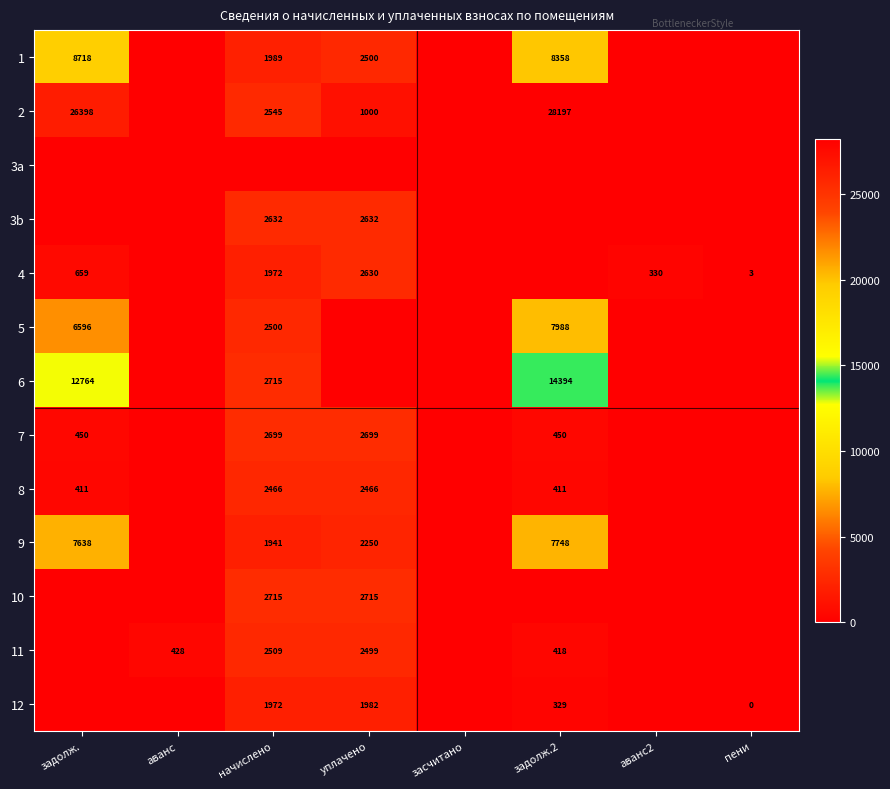

What is the maximum value shown in the chart?

28197.4